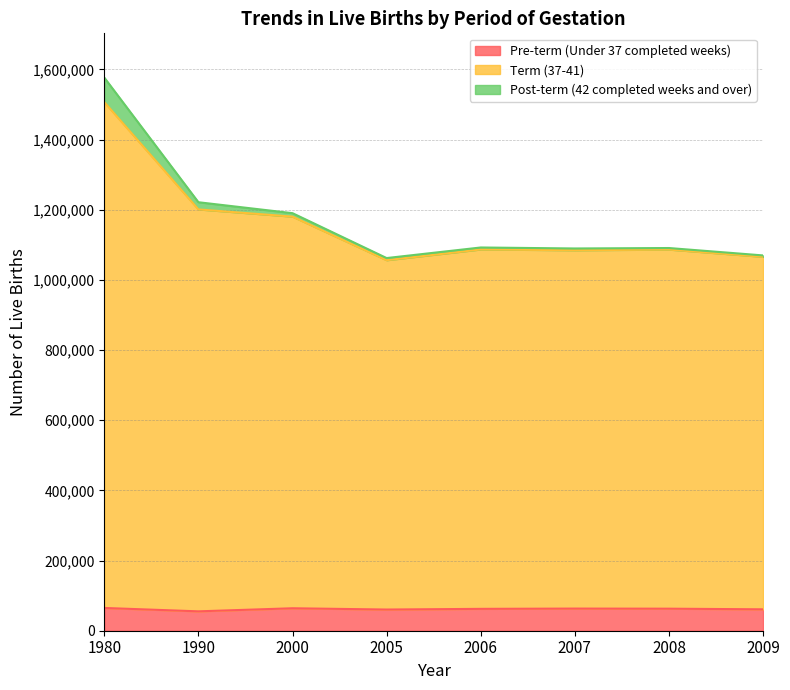

At which category does Term (37-41) reach its first local valley?

2005